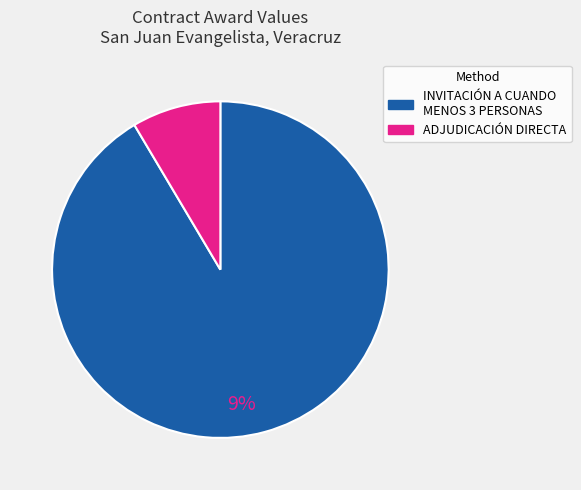

Is there any slice that represents more than half of the pie?

Yes